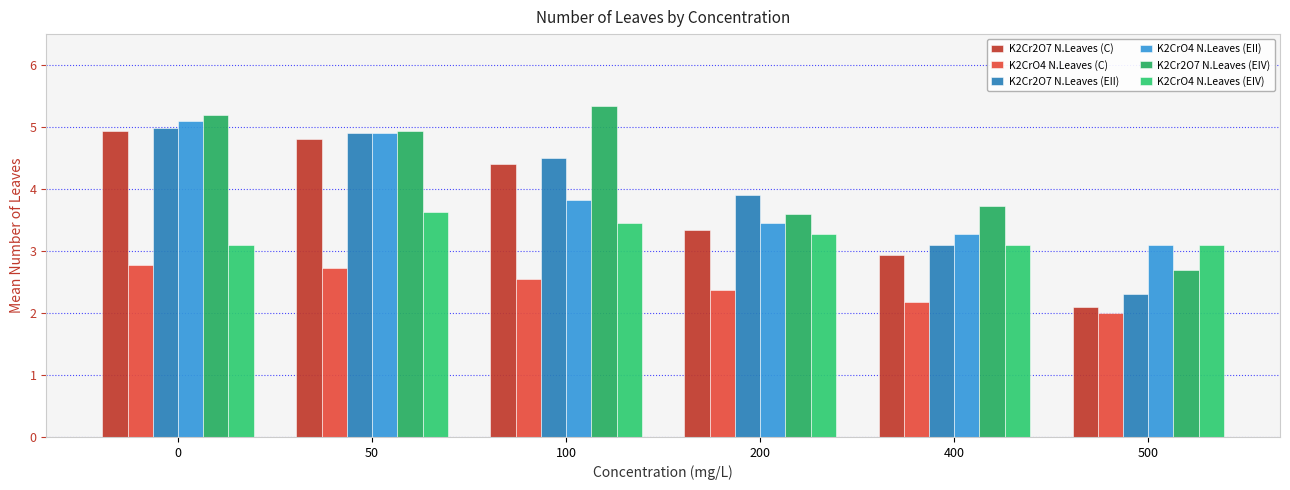

Is it true that K2CrO4 N.Leaves (EIV) equals 1.5 at 0?

False